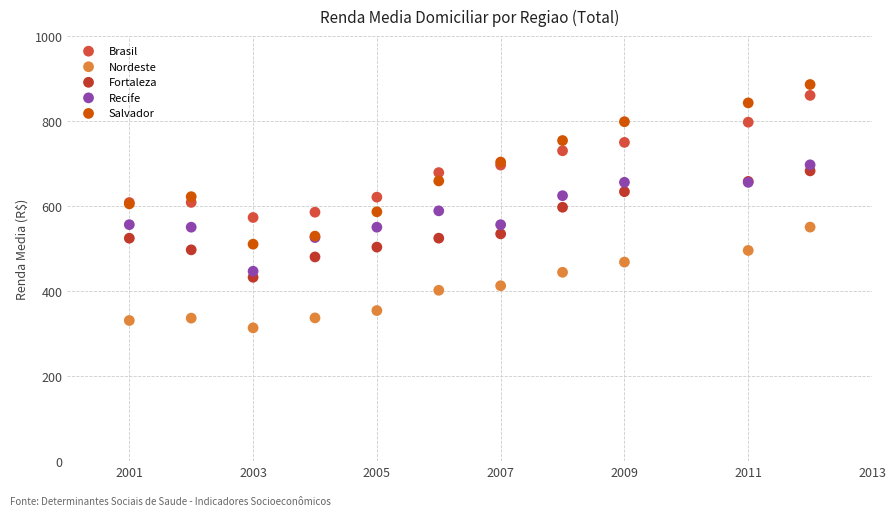

What is the X range (max minus min) for the scatter plot?

11.0